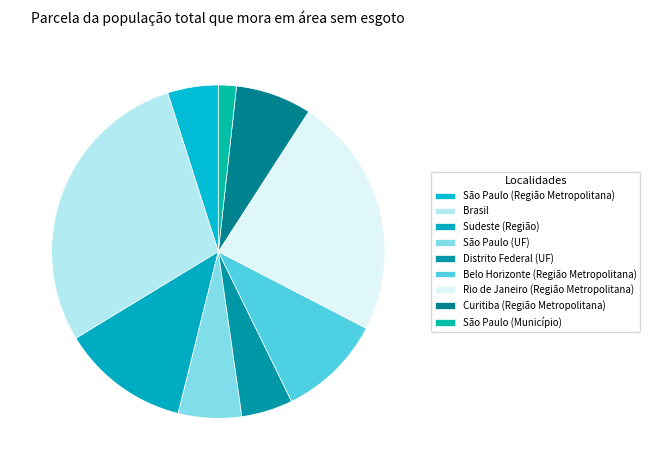

How many segments does this pie chart have?

9